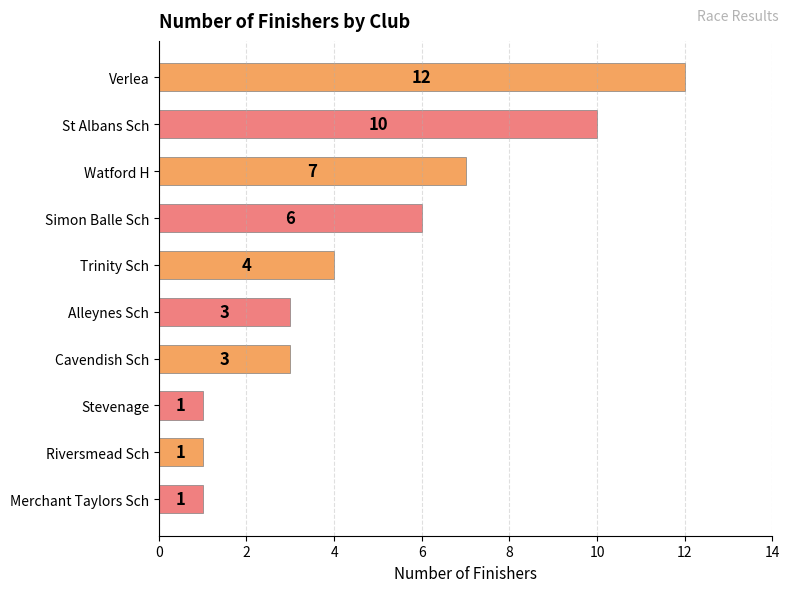

What is the value of the 8th bar from the top?

1